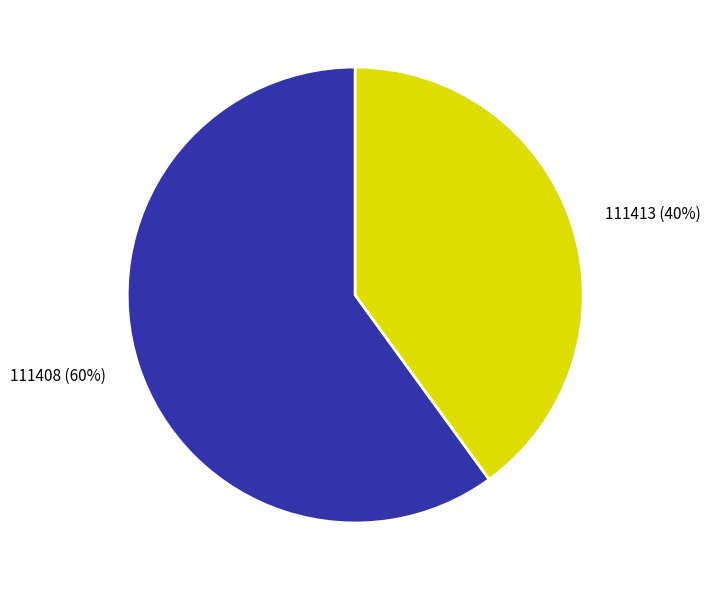

Rank the categories by value from highest to lowest.

111408, 111413